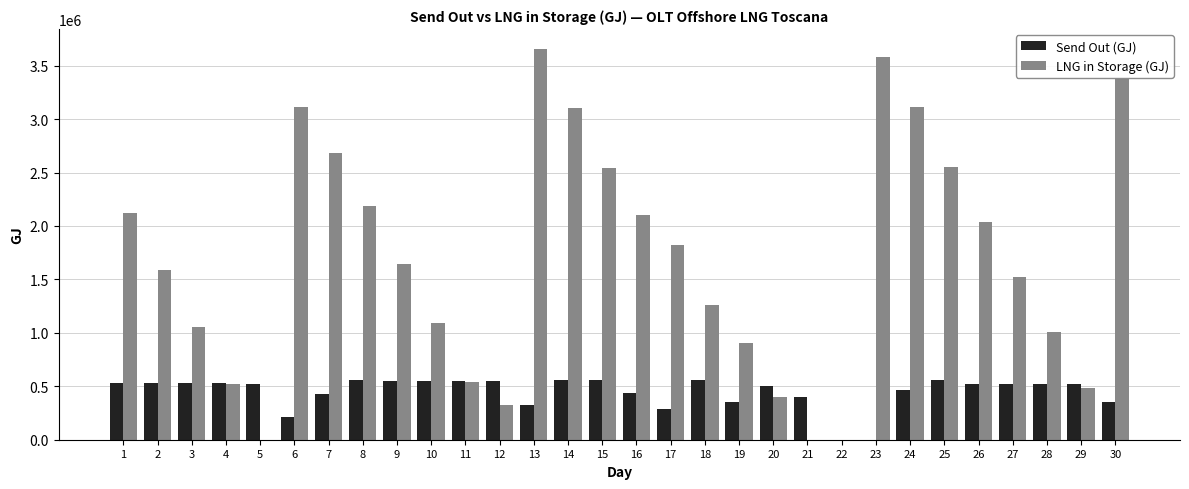

What is the sum of the LNG in Storage (GJ) values at 10 and 30?

4471554.0